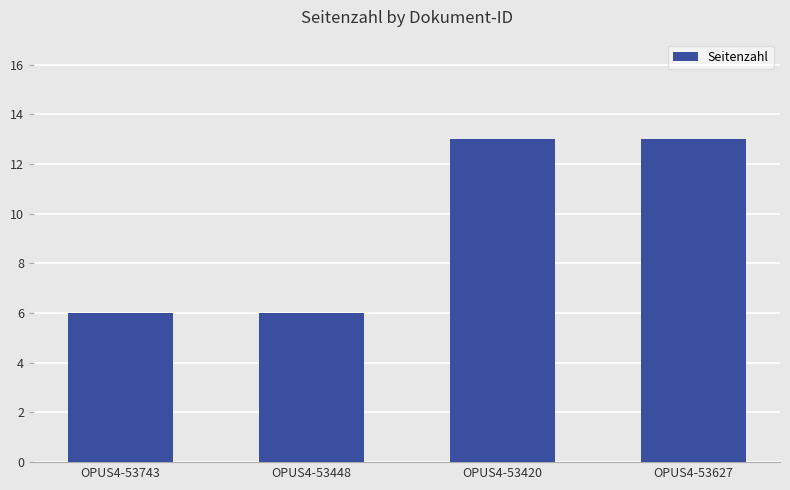

What is the change in value from OPUS4-53448 to OPUS4-53420?

+7